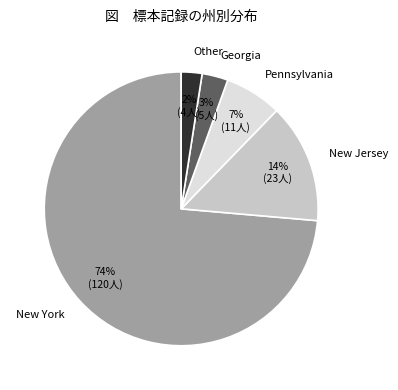

Is it true that Other is 2% of the pie?

True